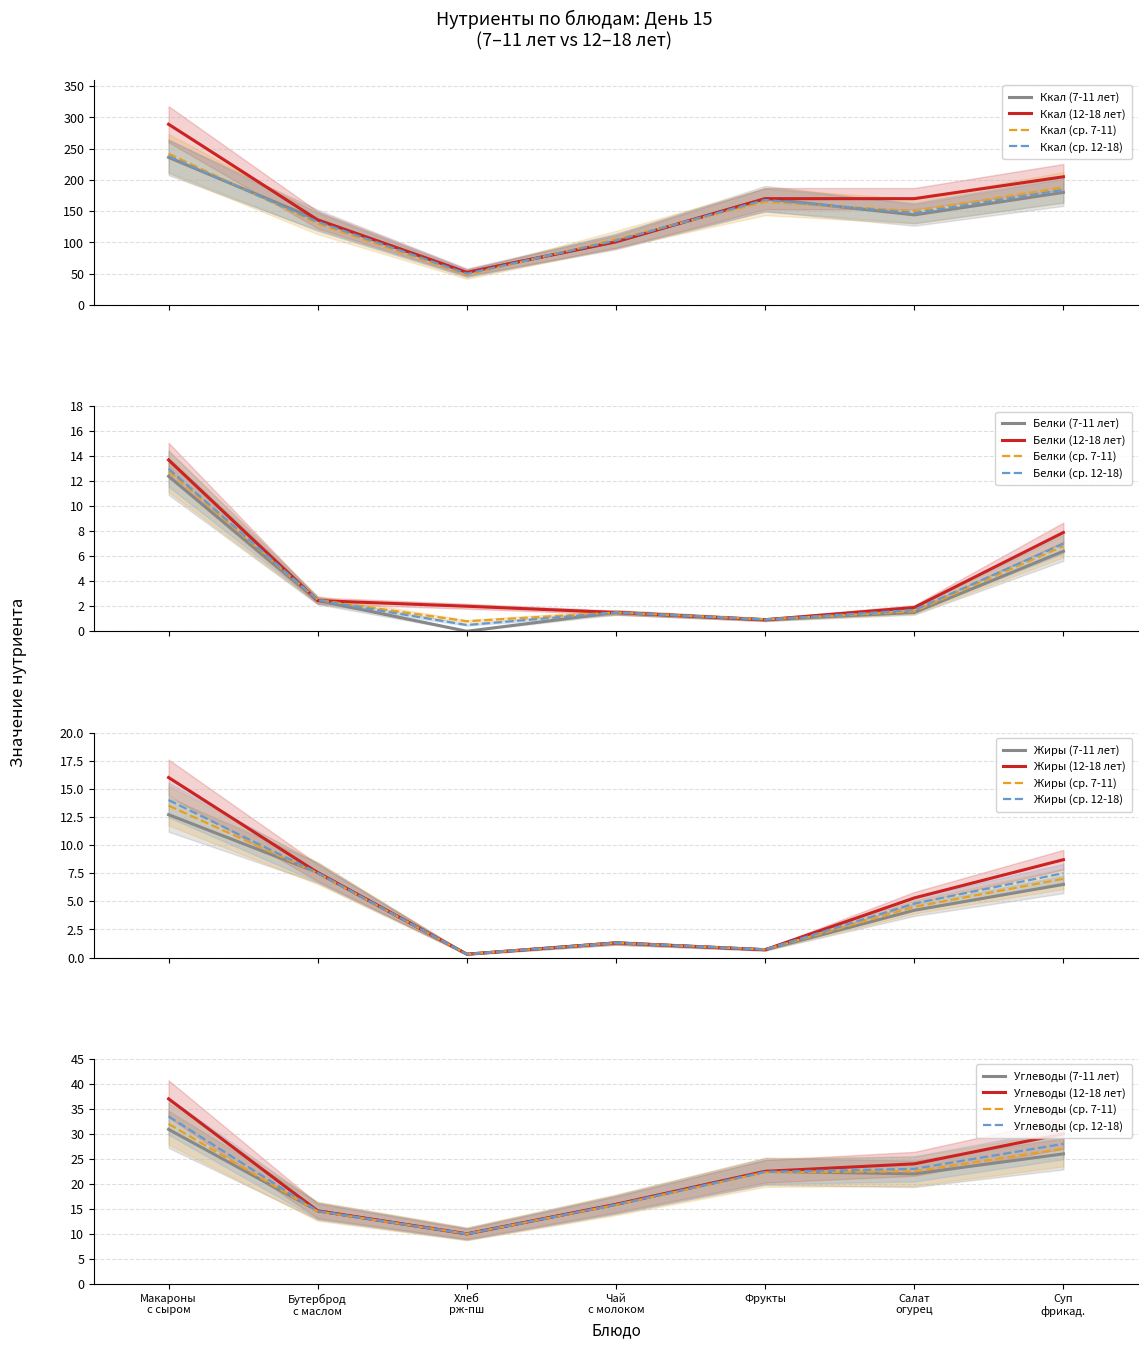

True or false: Завтрак нетто (12-18) and Завтрак нетто (7-11) intersect in this chart.

False